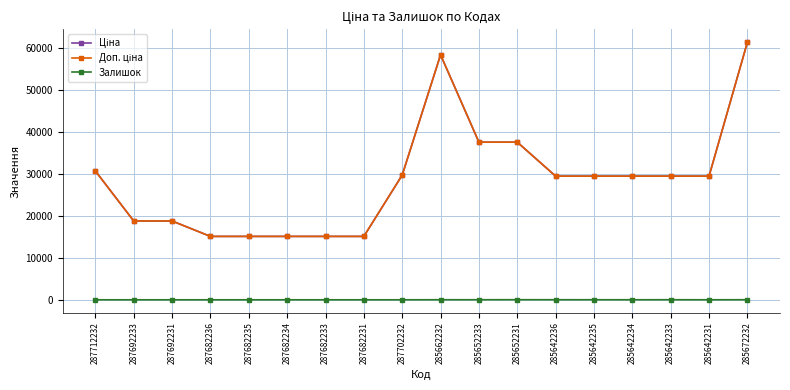

At how many categories does at least one series exceed 11825?

18